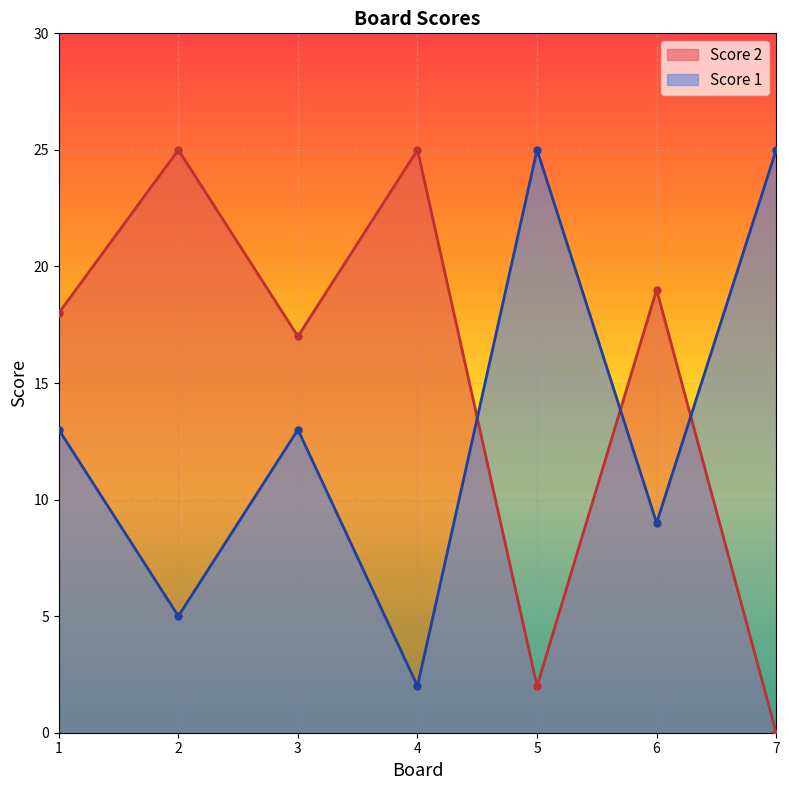

How many lines are shown in the chart?

2